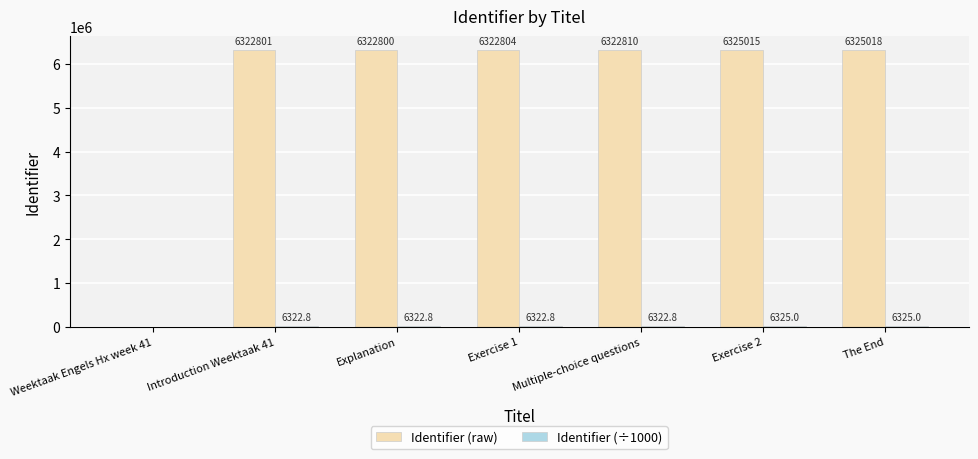

Does the chart contain stacked bars?

No